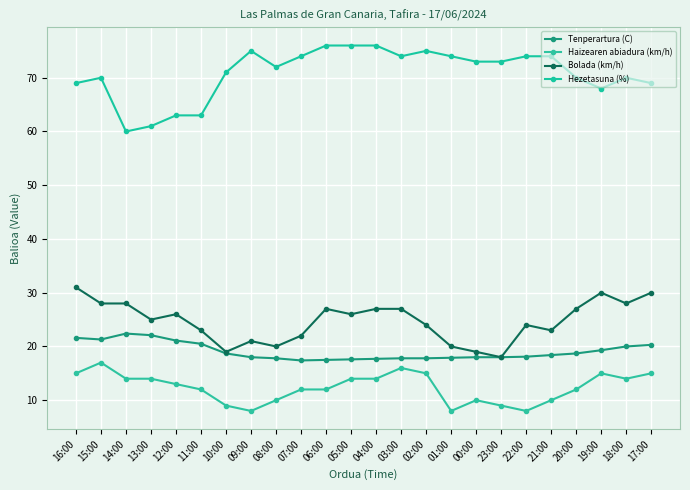

Reading left to right, transcribe all the data shown in this chart.

Tenperartura (C): 21.6	21.3	22.4	22.1	21.1	20.5	18.7	18.0	17.8	17.4	17.5	17.6	17.7	17.8	17.8	17.9	18.0	18.0	18.1	18.4	18.7	19.3	20.0	20.3
Haizearen abiadura (km/h): 15.0	17.0	14.0	14.0	13.0	12.0	9.0	8.0	10.0	12.0	12.0	14.0	14.0	16.0	15.0	8.0	10.0	9.0	8.0	10.0	12.0	15.0	14.0	15.0
Bolada (km/h): 31.0	28.0	28.0	25.0	26.0	23.0	19.0	21.0	20.0	22.0	27.0	26.0	27.0	27.0	24.0	20.0	19.0	18.0	24.0	23.0	27.0	30.0	28.0	30.0
Hezetasuna (%): 69.0	70.0	60.0	61.0	63.0	63.0	71.0	75.0	72.0	74.0	76.0	76.0	76.0	74.0	75.0	74.0	73.0	73.0	74.0	74.0	70.0	68.0	70.0	69.0